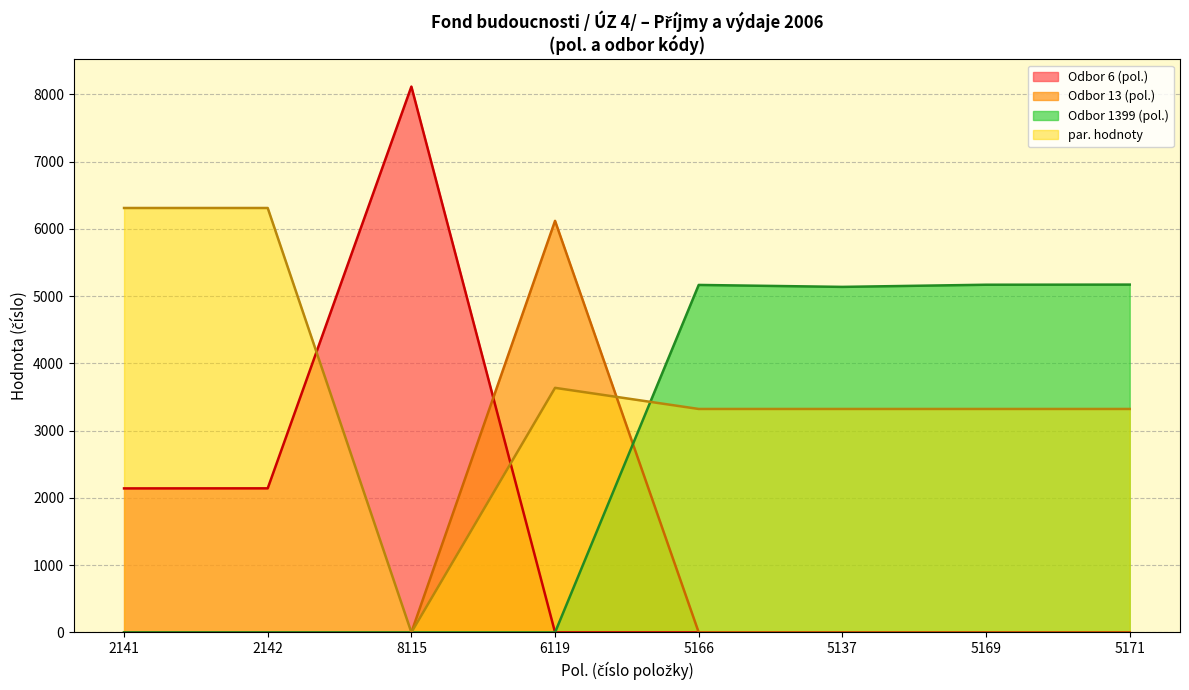

What is the highest value of the par. hodnoty series?

6310